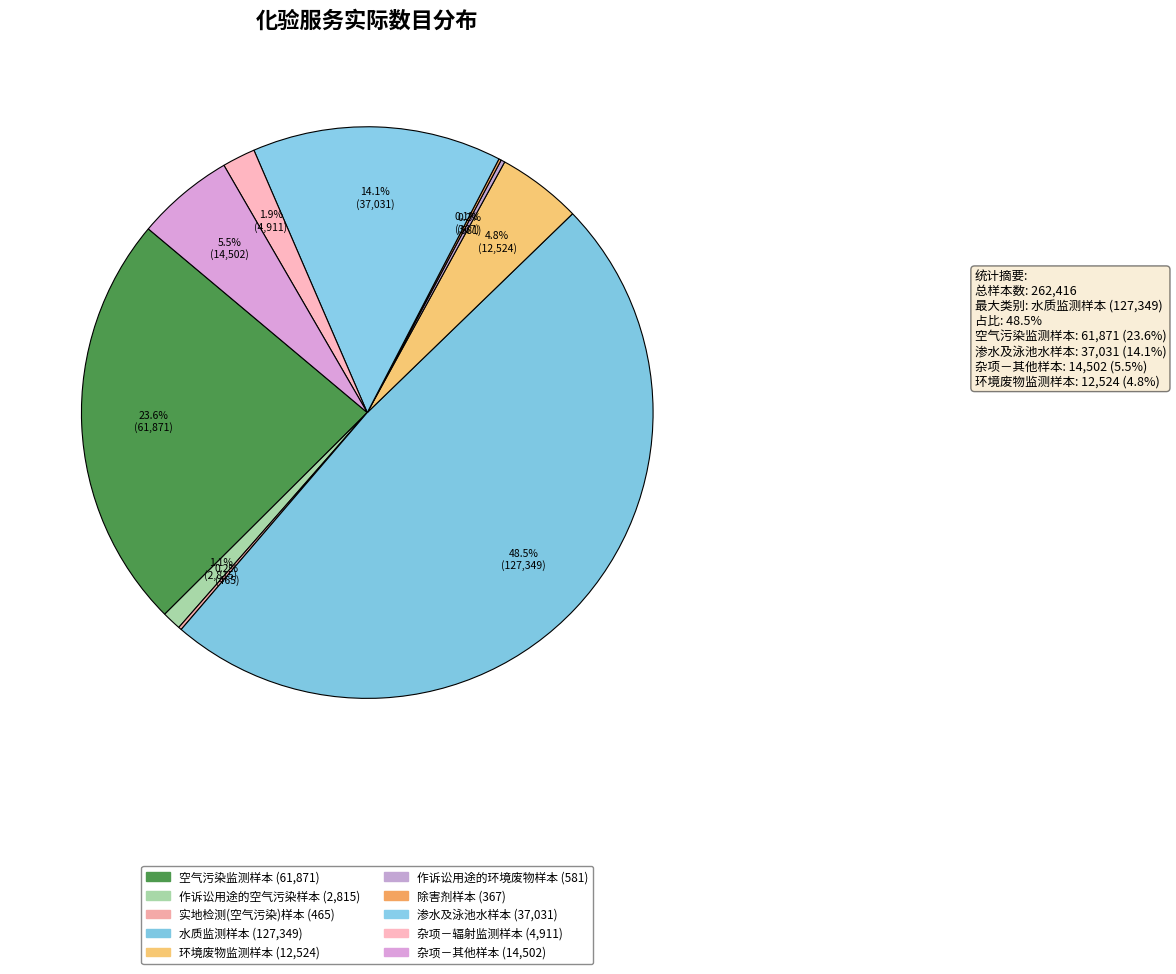

Approximately how many times larger is the value at 水质监测样本 compared to 空气污染监测样本?

2.1